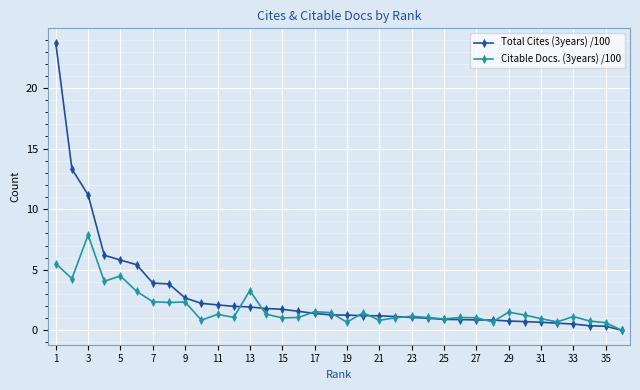

What is the highest value of the Citable Docs. (3years) /100 series?

7.9